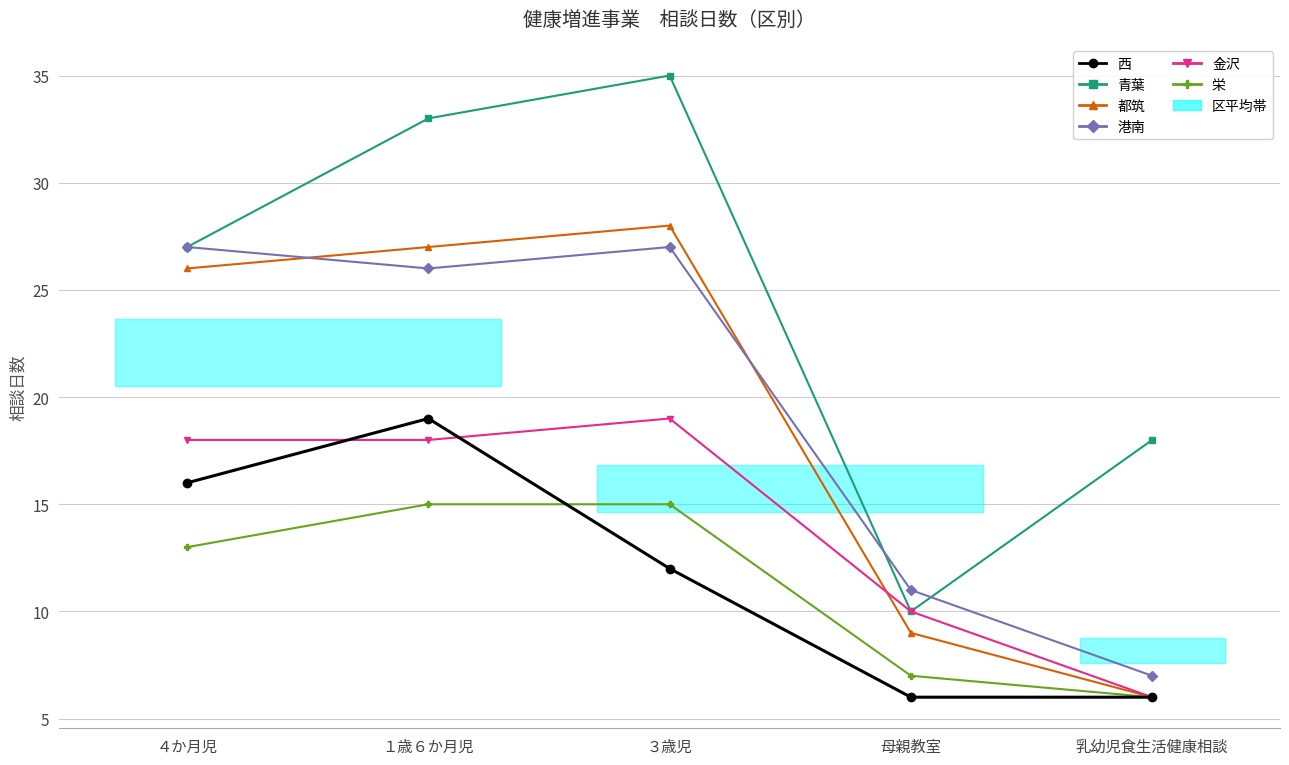

Is the value of 金沢 at 乳幼児食生活健康相談 greater than the value of 都筑 at １歳６か月児?

No